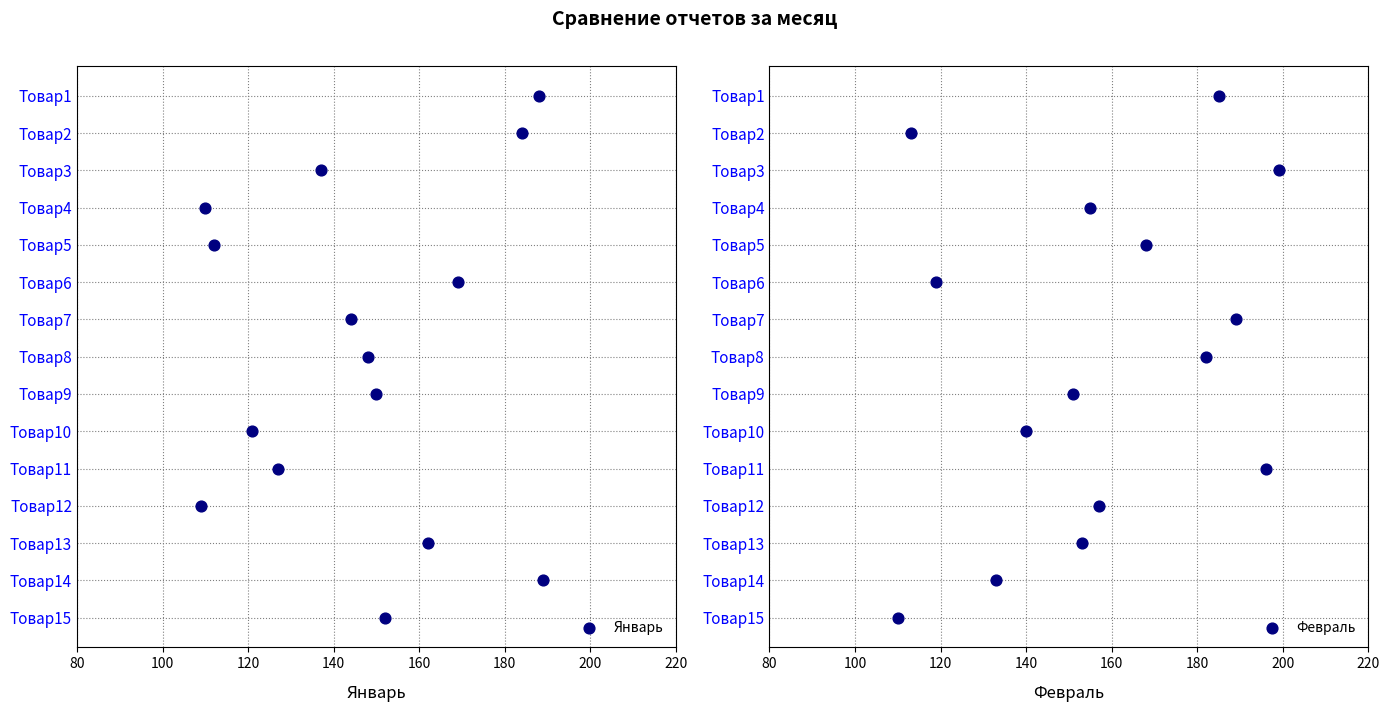

Which series has the widest spread of Y values?

Январь